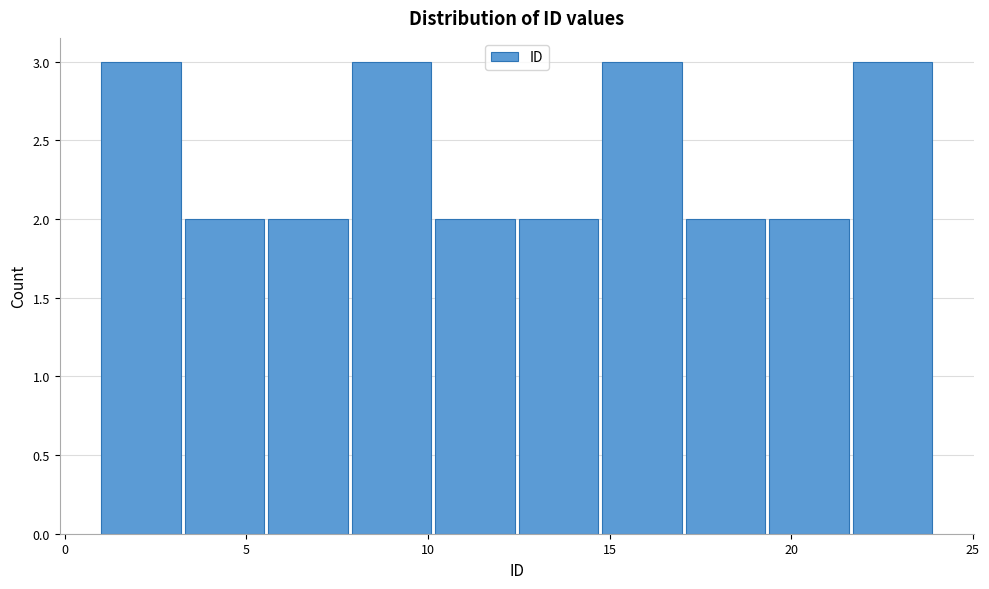

How tall is the bar that spans 17.1 to 19.4 on the x-axis? Neither the bar edges nor the heights are printed on the chart, so give them approximately, as read against the axes.

2